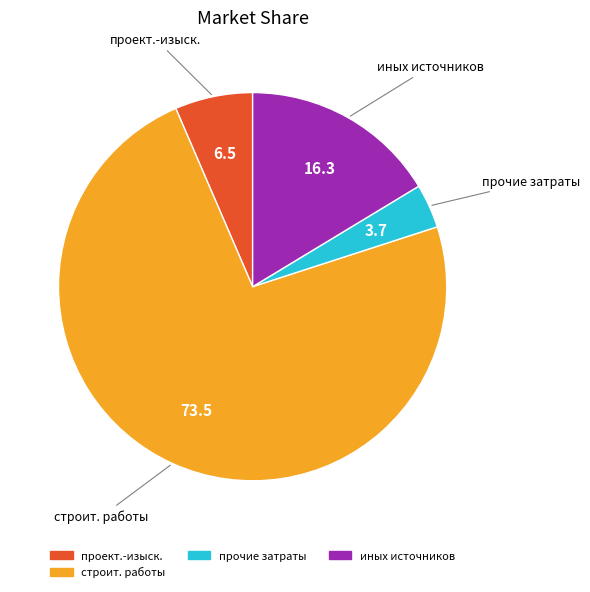

How many slices are in this pie chart?

4